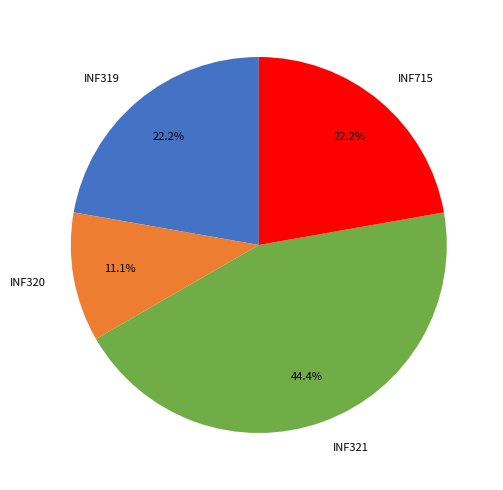

How many segments does this pie chart have?

4